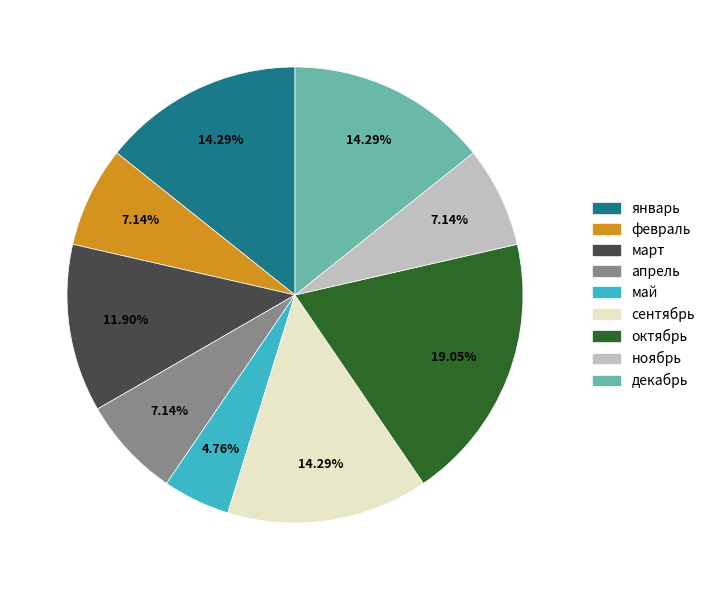

What is the total percentage of февраль and март?

19.0%